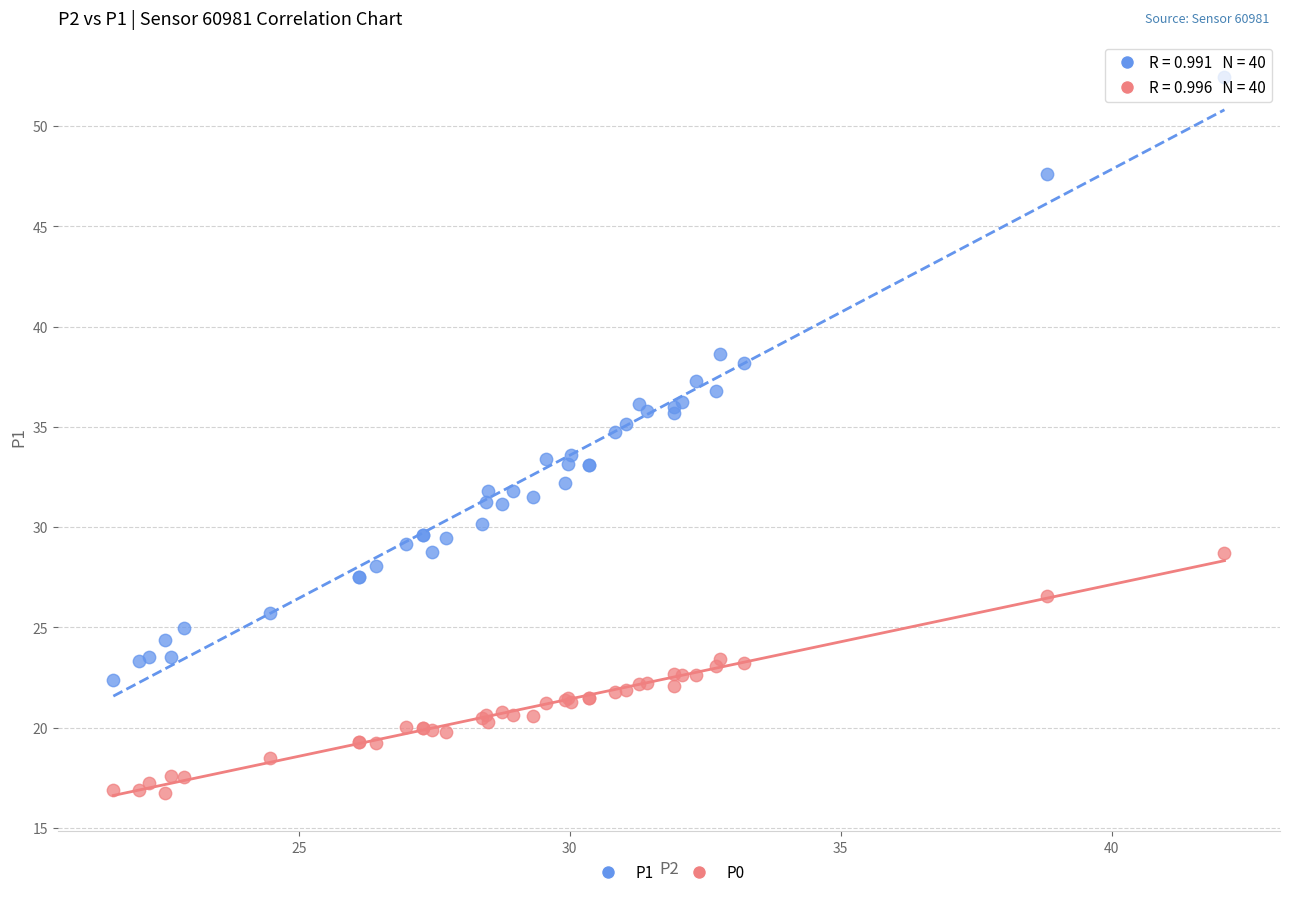

What are all the series names shown in the legend?

P1, P0